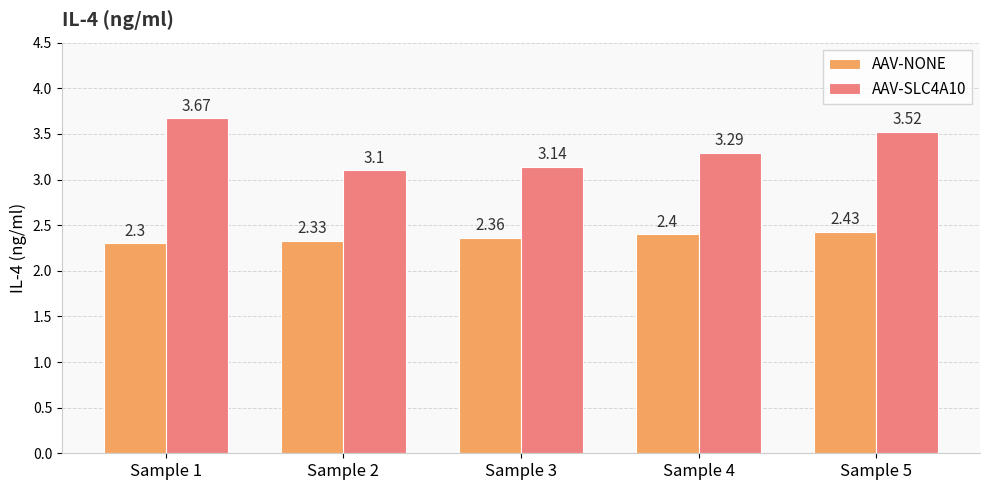

How many AAV-NONE values are between 2 and 3?

5